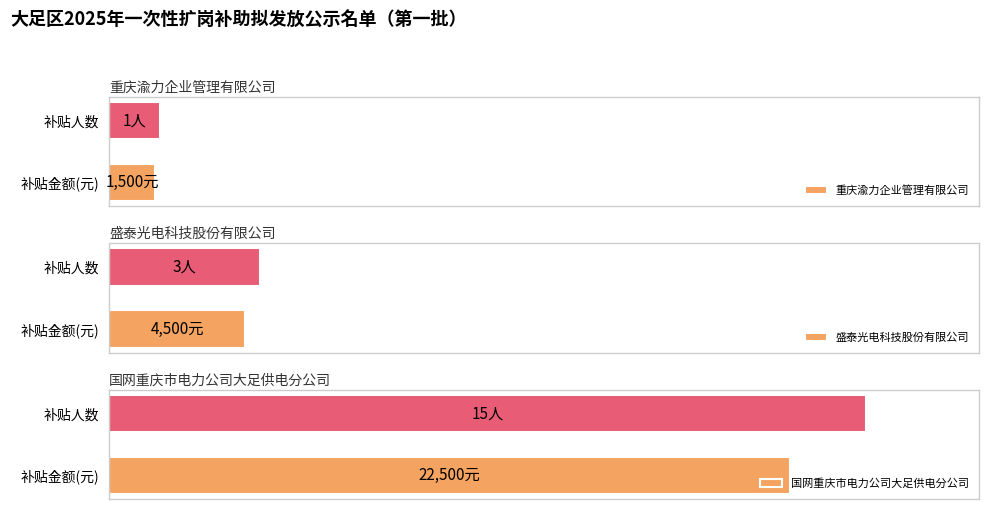

List the series in order of their peak value, lowest first.

重庆渝力企业管理有限公司, 盛泰光电科技股份有限公司, 国网重庆市电力公司大足供电分公司